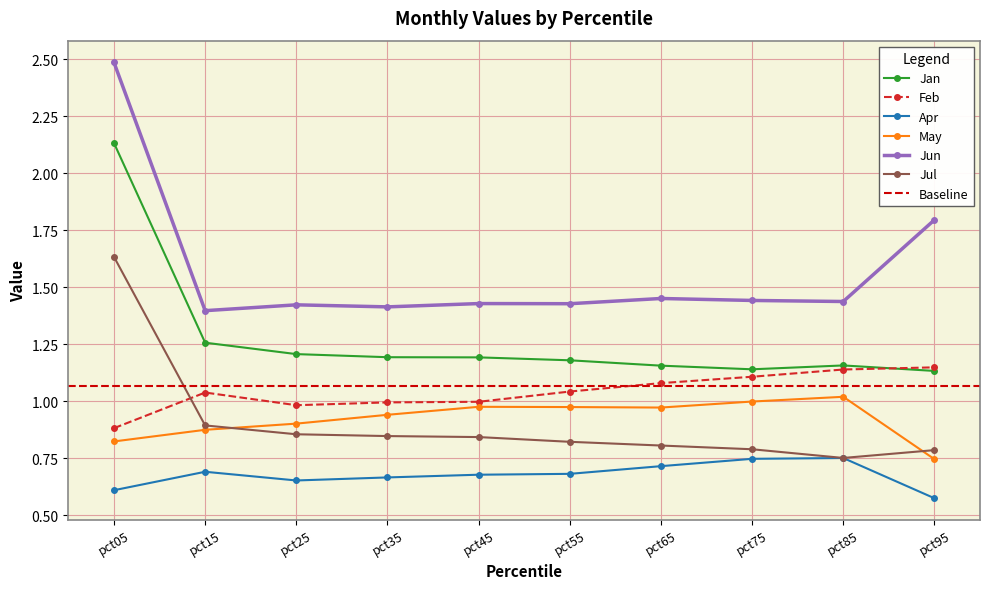

Is the value of Feb at pct25 greater than the value of May at pct75?

No